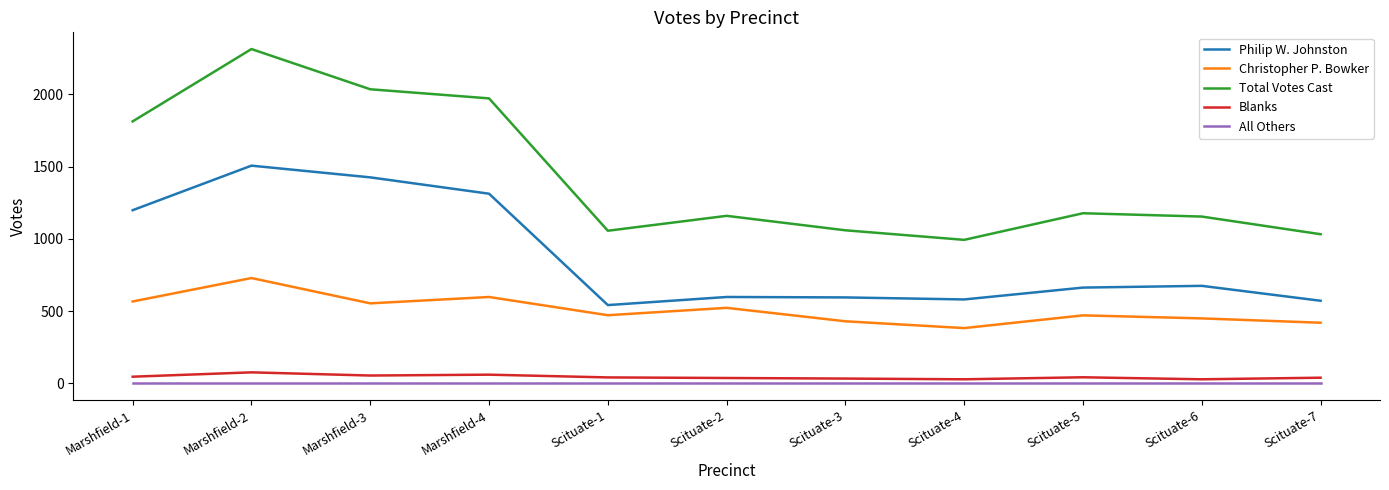

Which series has the largest range (max minus min)?

Total Votes Cast